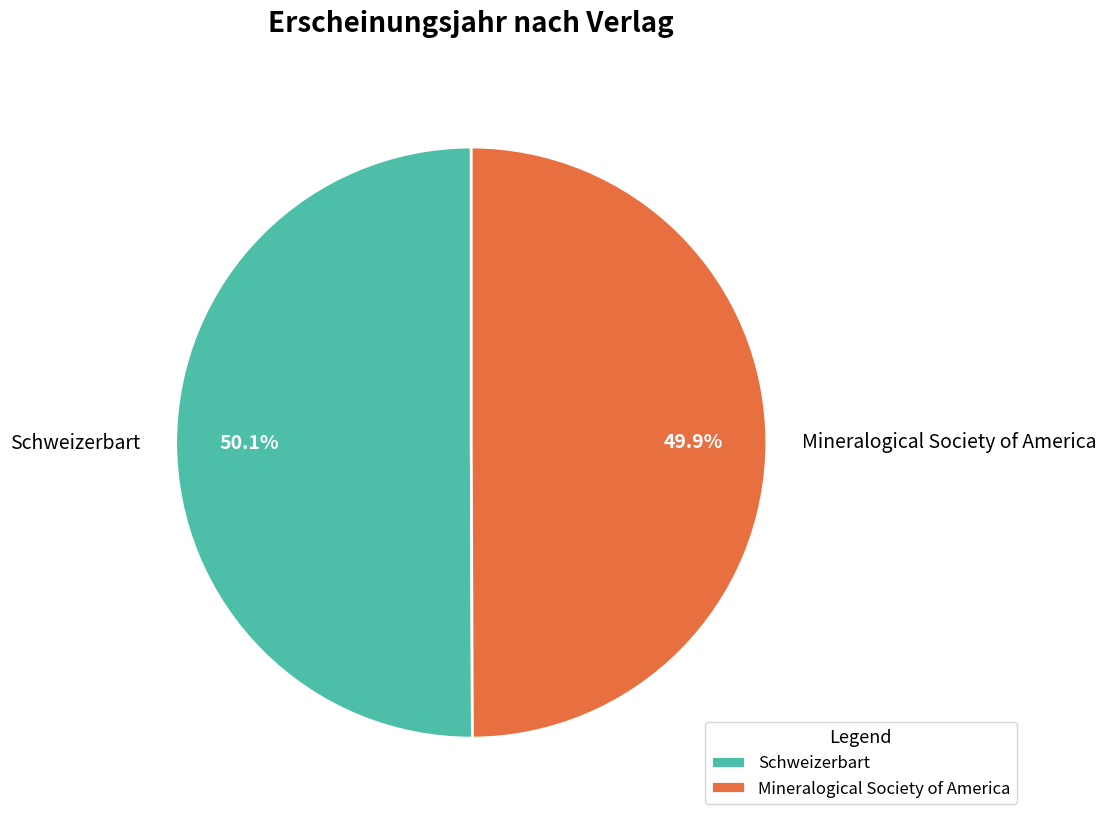

What percentage is the Mineralogical Society of America slice, to the nearest percent?

50%